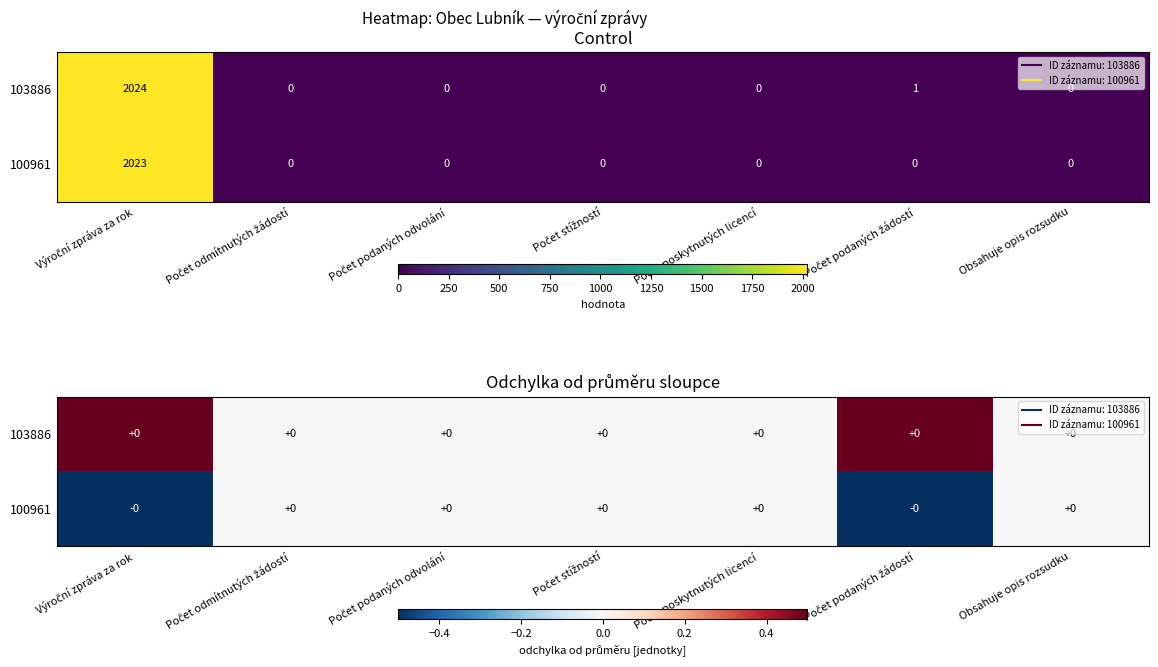

Which has a higher value, Obsahuje opis rozsudku or Počet podaných žádostí?

Počet podaných žádostí